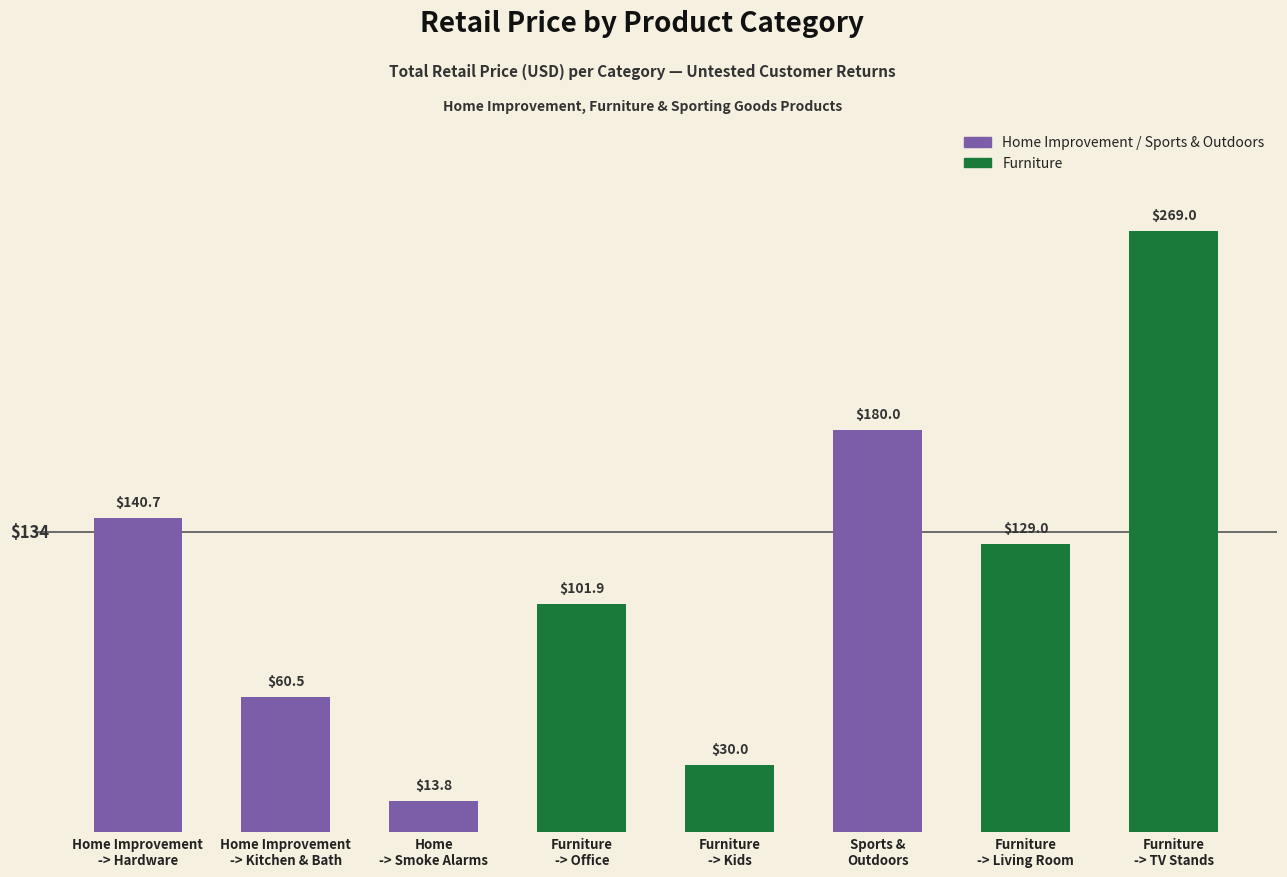

Reading left to right, transcribe all the data shown in this chart.

140.7	60.5	13.8	101.9	30.0	180.0	129.0	269.0